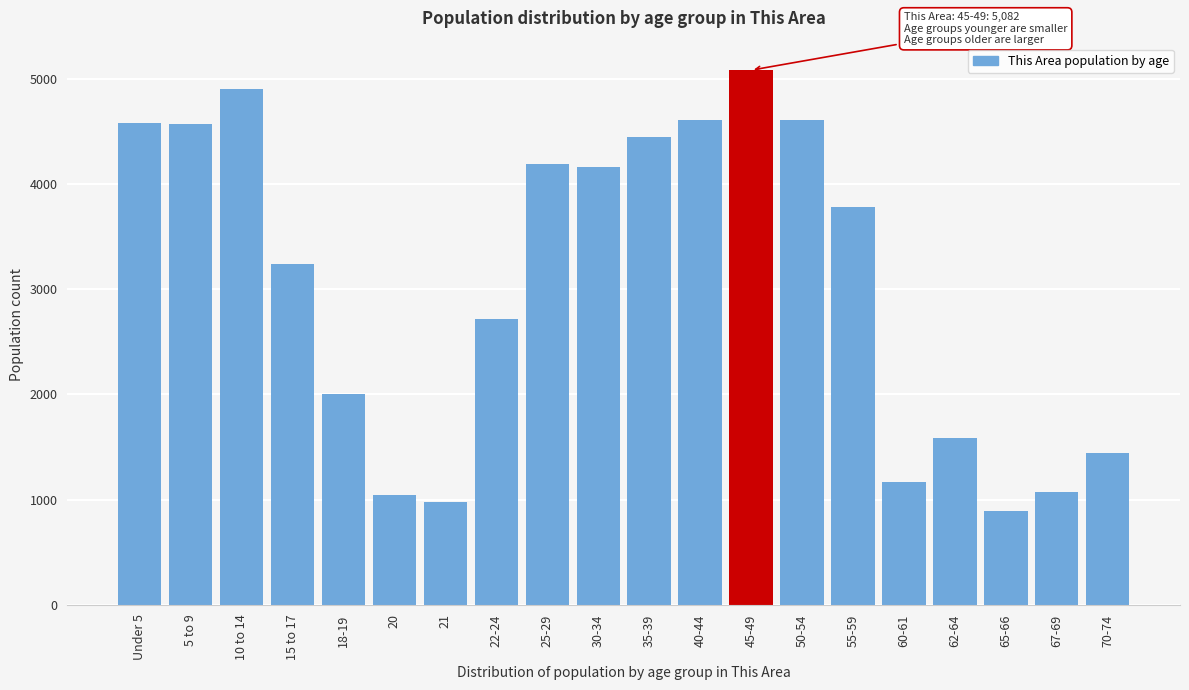

What is the minimum value shown in the chart?

888